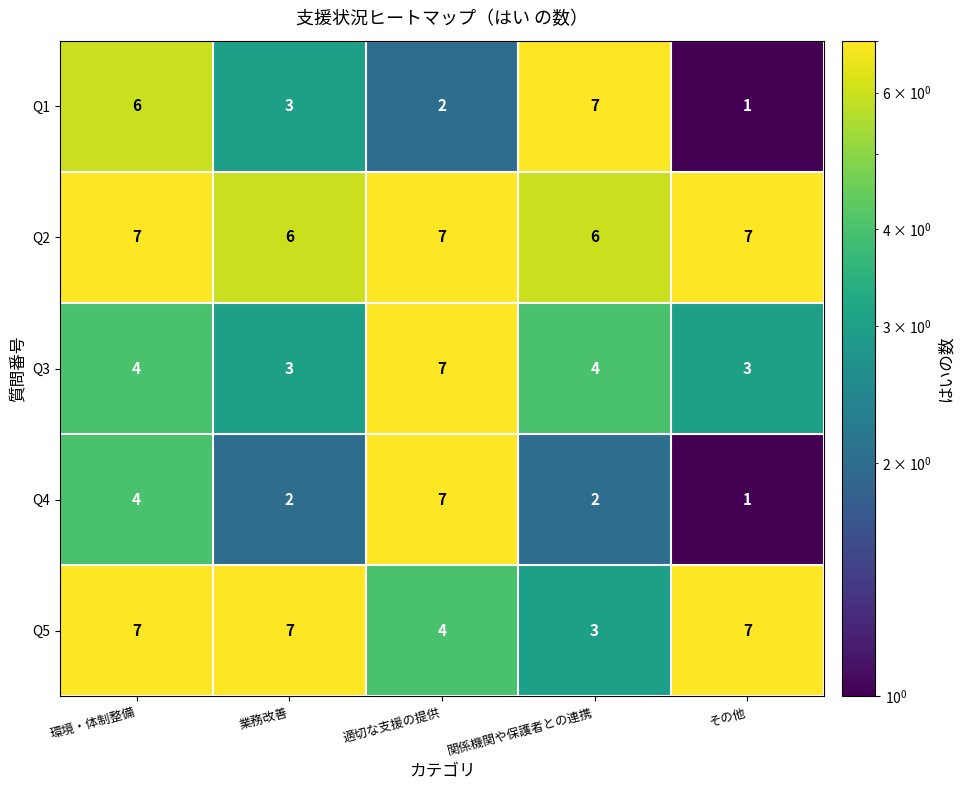

Which label corresponds to the smallest value in the chart?

その他